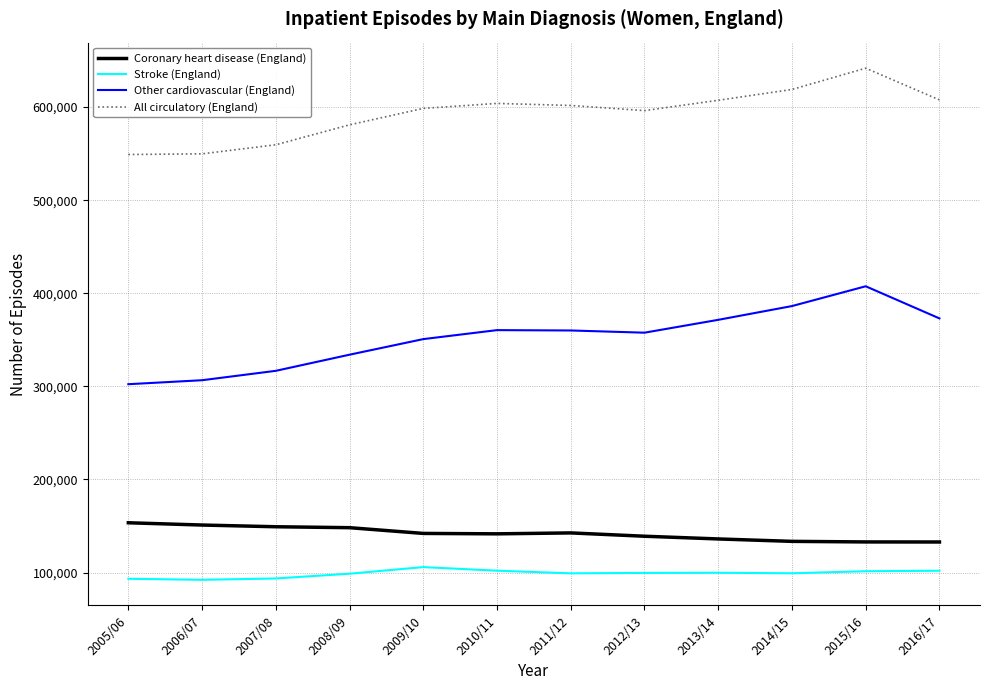

What is the difference between the second highest and second lowest values in the Coronary heart disease (England) series?

18150